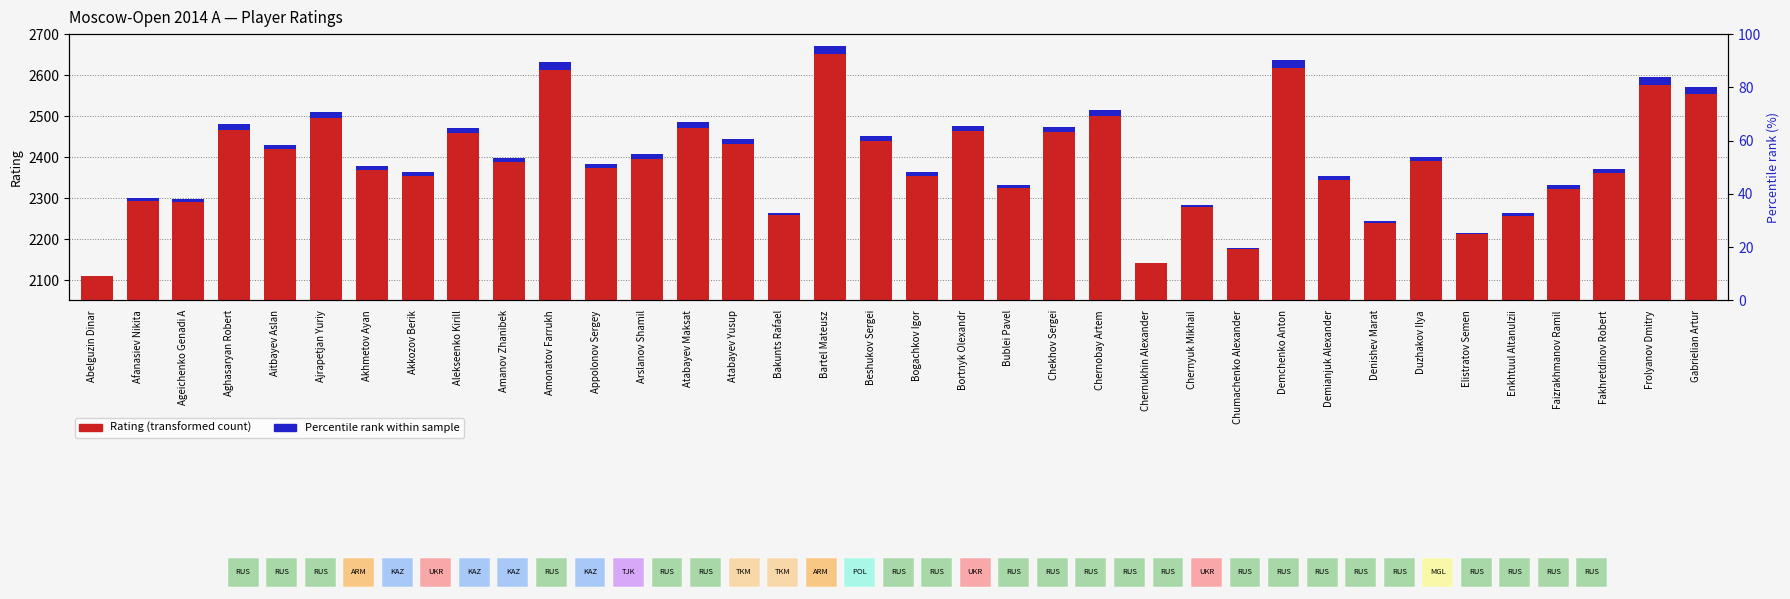

Which category has the lowest value across all series?

Abelguzin Dinar